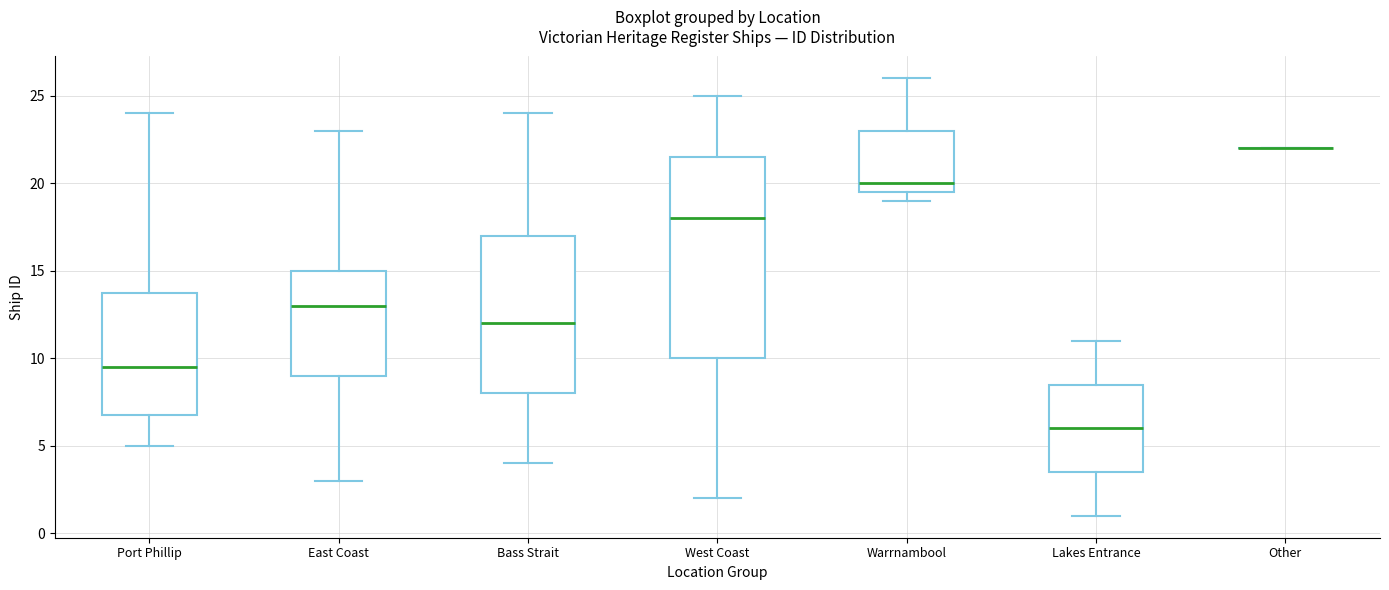

Reading left to right, read every box against the y-axis: the position of its median line, the range the box covers, and the ends of its whiskers. The values are not printed on the chart, so give them approximately, as read against the axis.

Port Phillip: median 9.5, box 7.0 to 14.0, whiskers 5.0 to 24.0
East Coast: median 13.0, box 9.0 to 15.0, whiskers 3.0 to 23.0
Bass Strait: median 12.0, box 8.0 to 17.0, whiskers 4.0 to 24.0
West Coast: median 18.0, box 10.0 to 21.5, whiskers 2.0 to 25.0
Warrnambool: median 20.0, box 19.5 to 23.0, whiskers 19.0 to 26.0
Lakes Entrance: median 6.0, box 3.5 to 8.5, whiskers 1.0 to 11.0
Other: box collapsed to a line at 22.0, whiskers 22.0 to 22.0